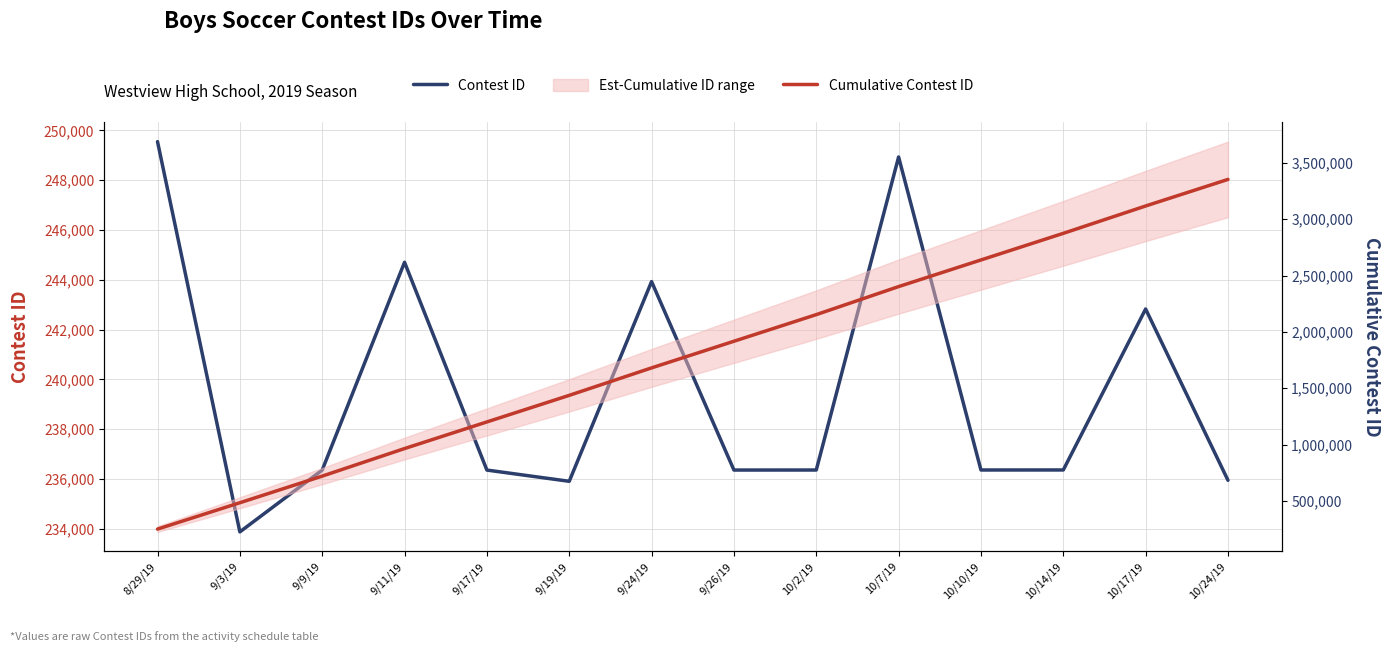

True or false: Contest ID and Cumulative Contest ID intersect in this chart.

False